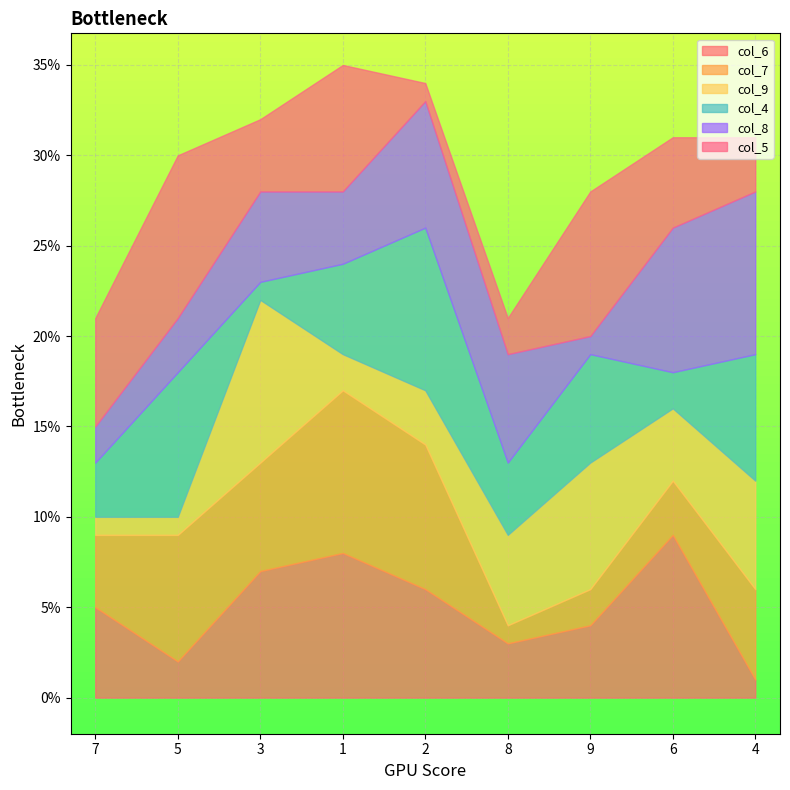

What is the maximum value for col_5?

9